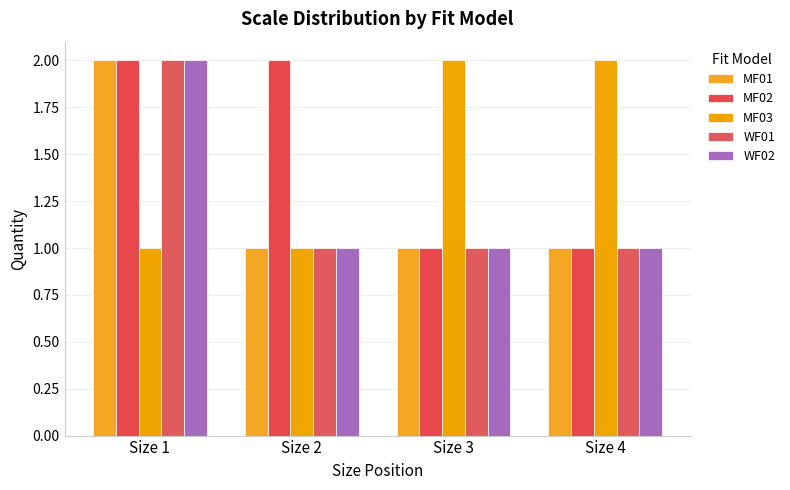

How many data points does each series have?

4